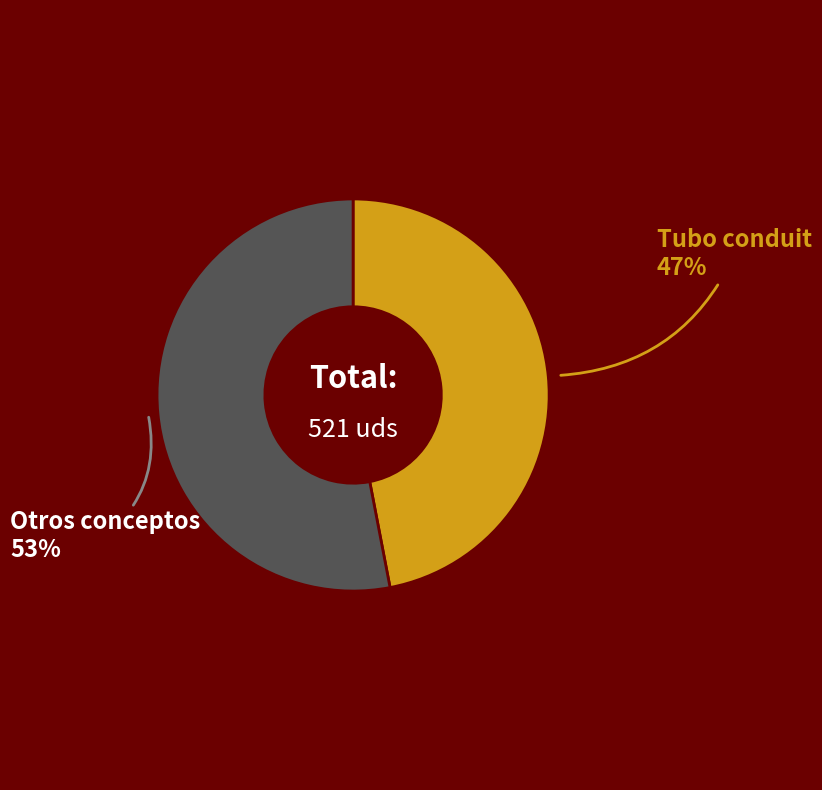

Does any single category account for the majority?

Yes